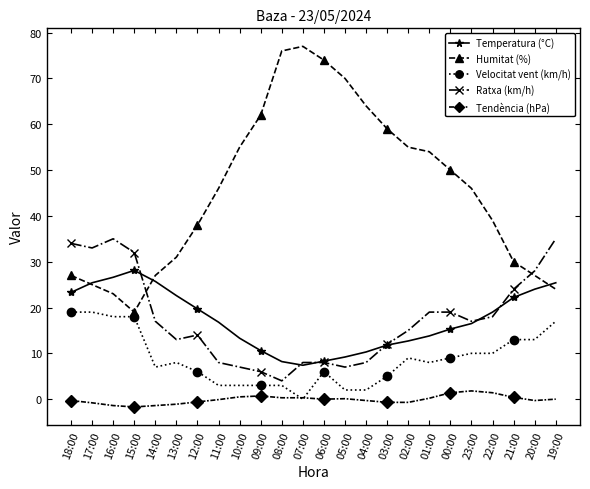

Where does the Temperatura (°C) series first go above 16?

18:00